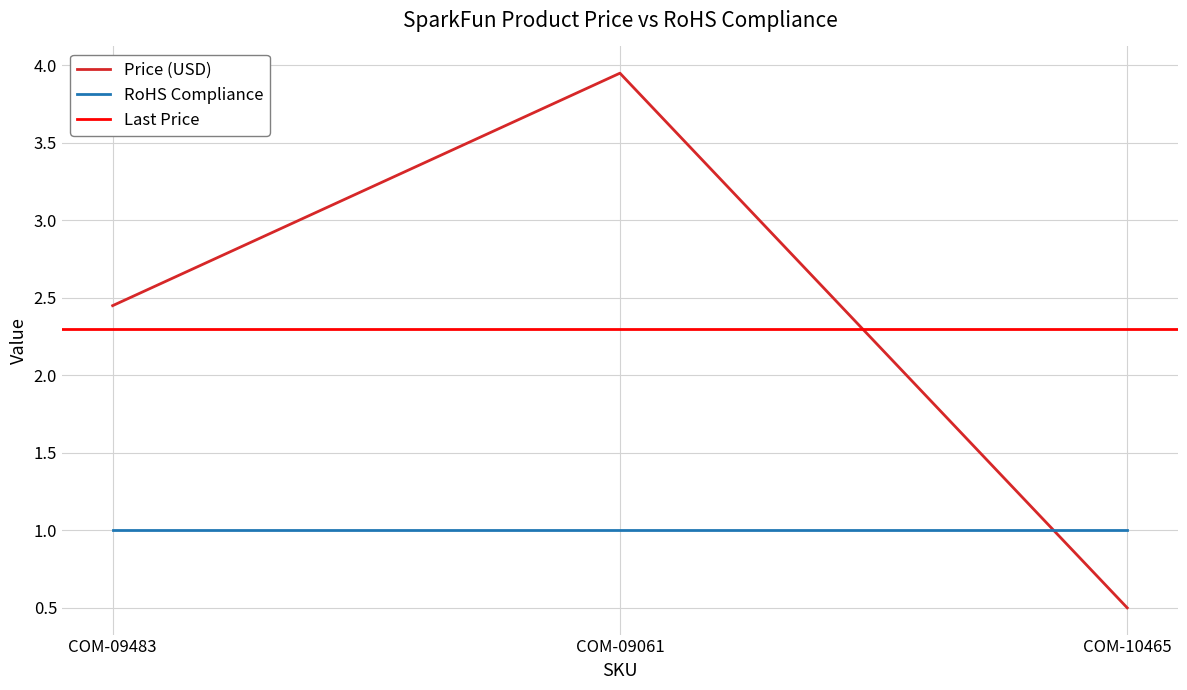

True or false: the data shows 0.7 at COM-10465.

False